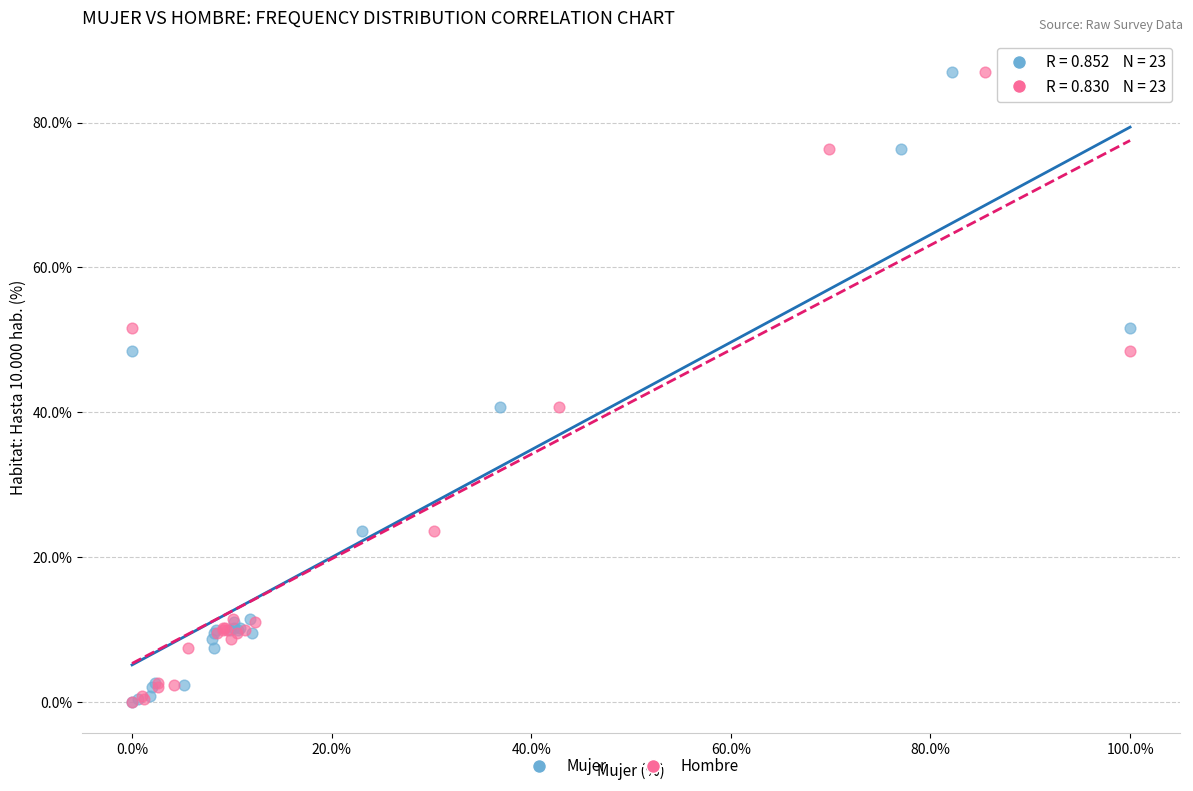

What are all the series names shown in the legend?

Mujer, Hombre